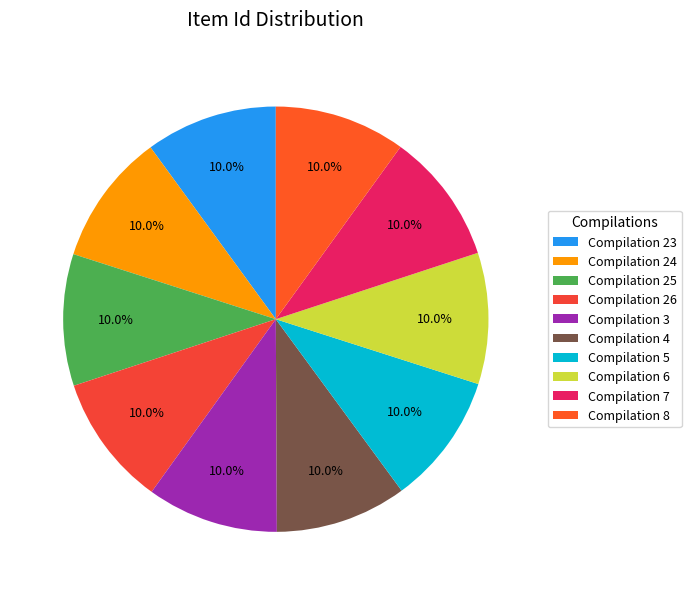

To the nearest percent, what percentage of the pie is Compilation 8?

10%